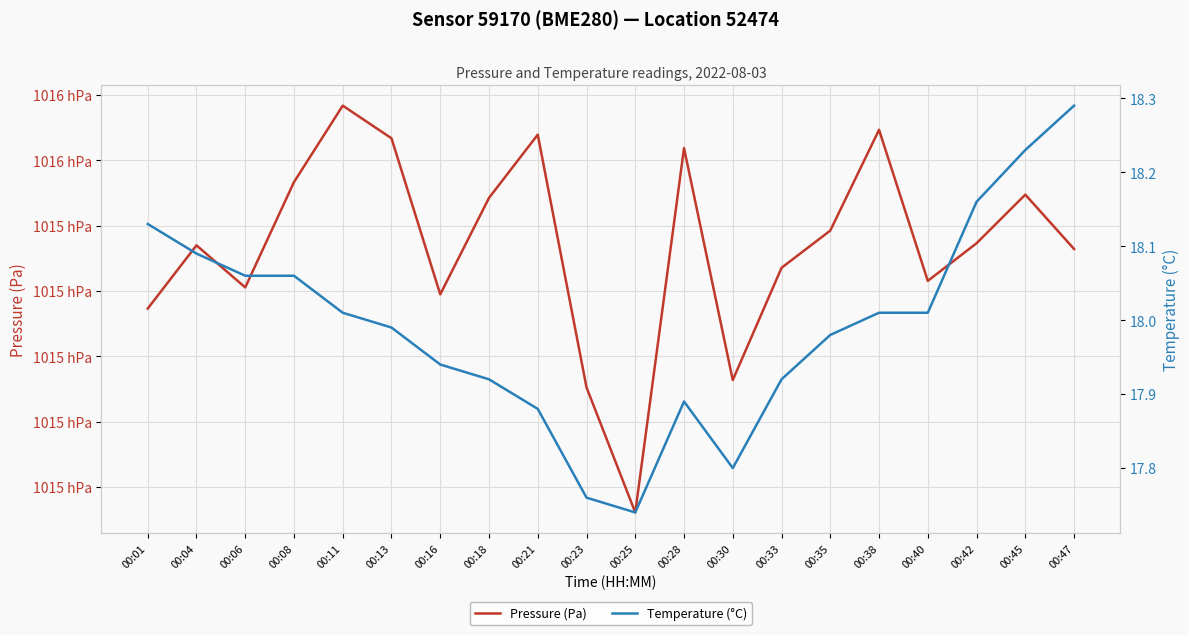

What is the difference between the highest and lowest values at 00:08?

101530.3